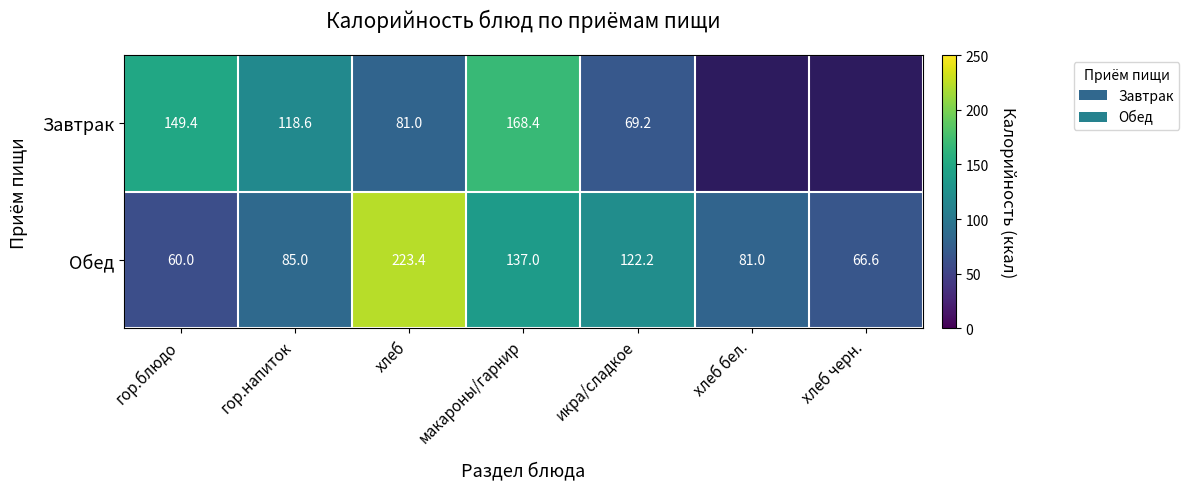

What is the minimum value for Обед?

60.0